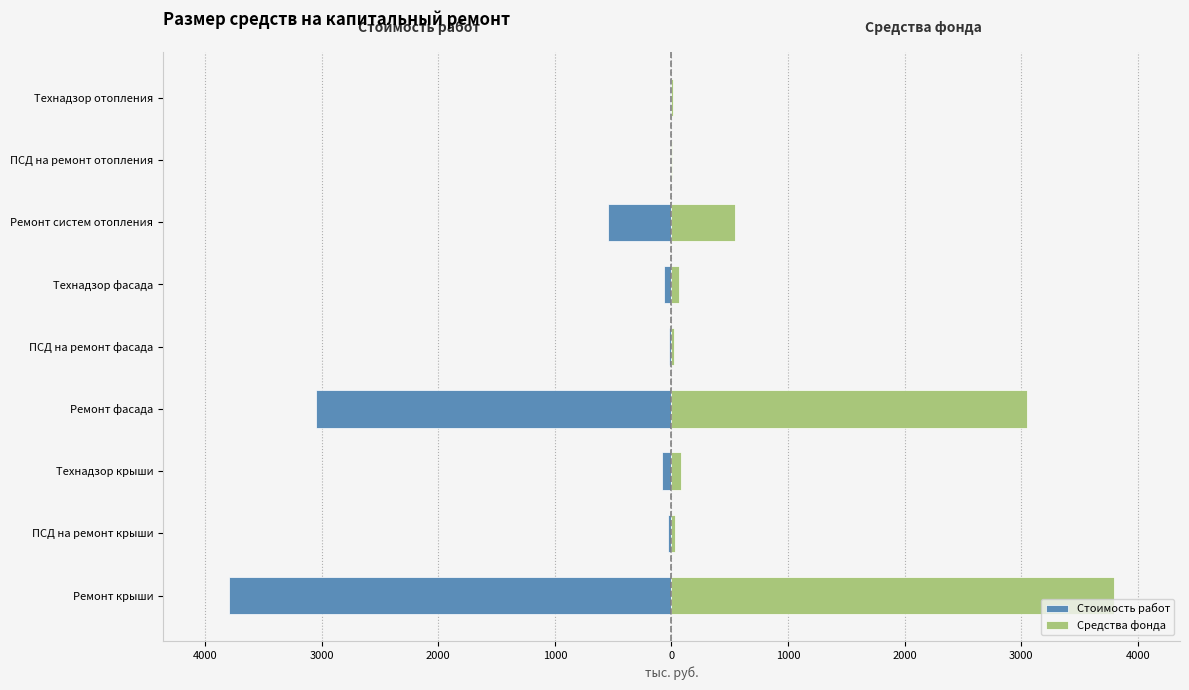

Which series has the largest total across all categories?

Средства фонда